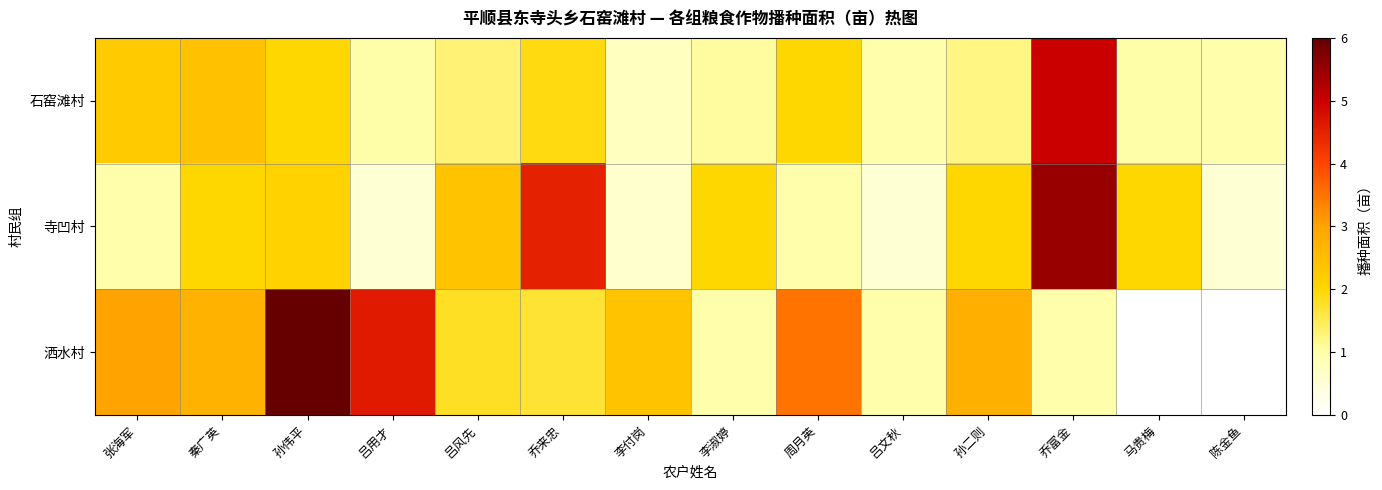

Reading left to right, extract all data points from this chart.

石窑滩村: 张海军=2.2	秦广英=2.4	孙伟平=2.0	吕用才=1.0	吕风先=1.3	乔来忠=1.9	李付岗=0.8	李淑婷=1.1	周月英=2.0	吕文秋=1.0	孙二则=1.2	乔富金=5.0	马贵梅=1.0	陈金鱼=1.0
寺凹村: 张海军=1.0	秦广英=2.0	孙伟平=2.1	吕用才=0.5	吕风先=2.4	乔来忠=4.5	李付岗=0.6	李淑婷=2.0	周月英=1.0	吕文秋=0.5	孙二则=2.0	乔富金=5.5	马贵梅=2.0	陈金鱼=0.5
洒水村: 张海军=3.0	秦广英=2.7	孙伟平=6.0	吕用才=4.6	吕风先=1.8	乔来忠=1.7	李付岗=2.4	李淑婷=1.0	周月英=3.5	吕文秋=1.0	孙二则=2.8	乔富金=1.0	马贵梅=0.0	陈金鱼=0.0